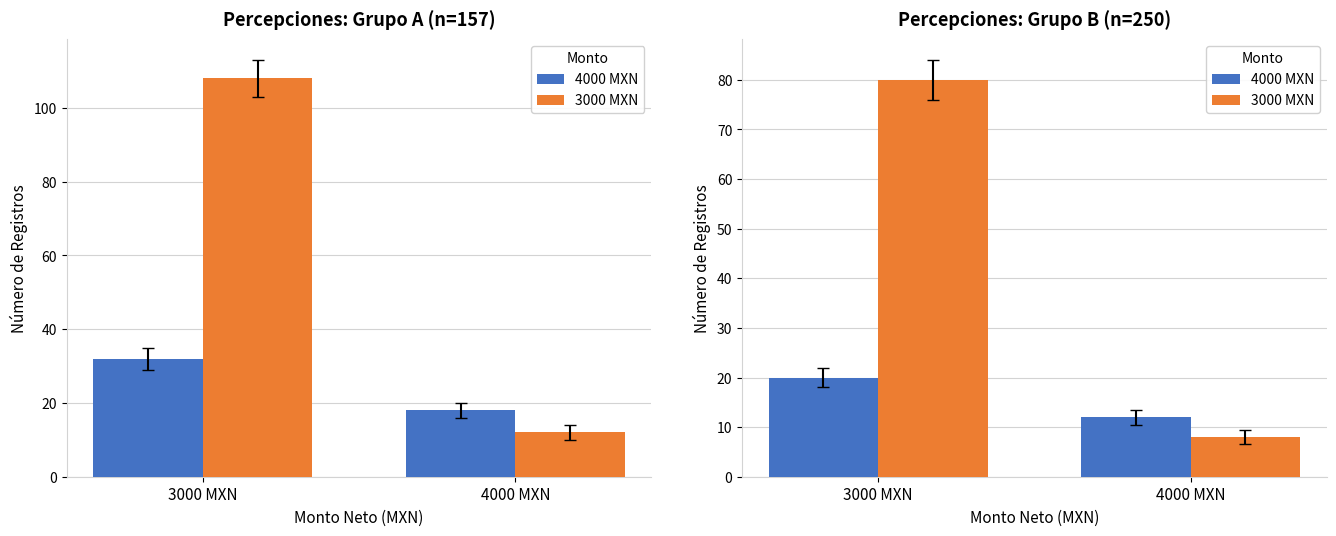

What are all the series names shown in the legend?

4000 MXN, 3000 MXN